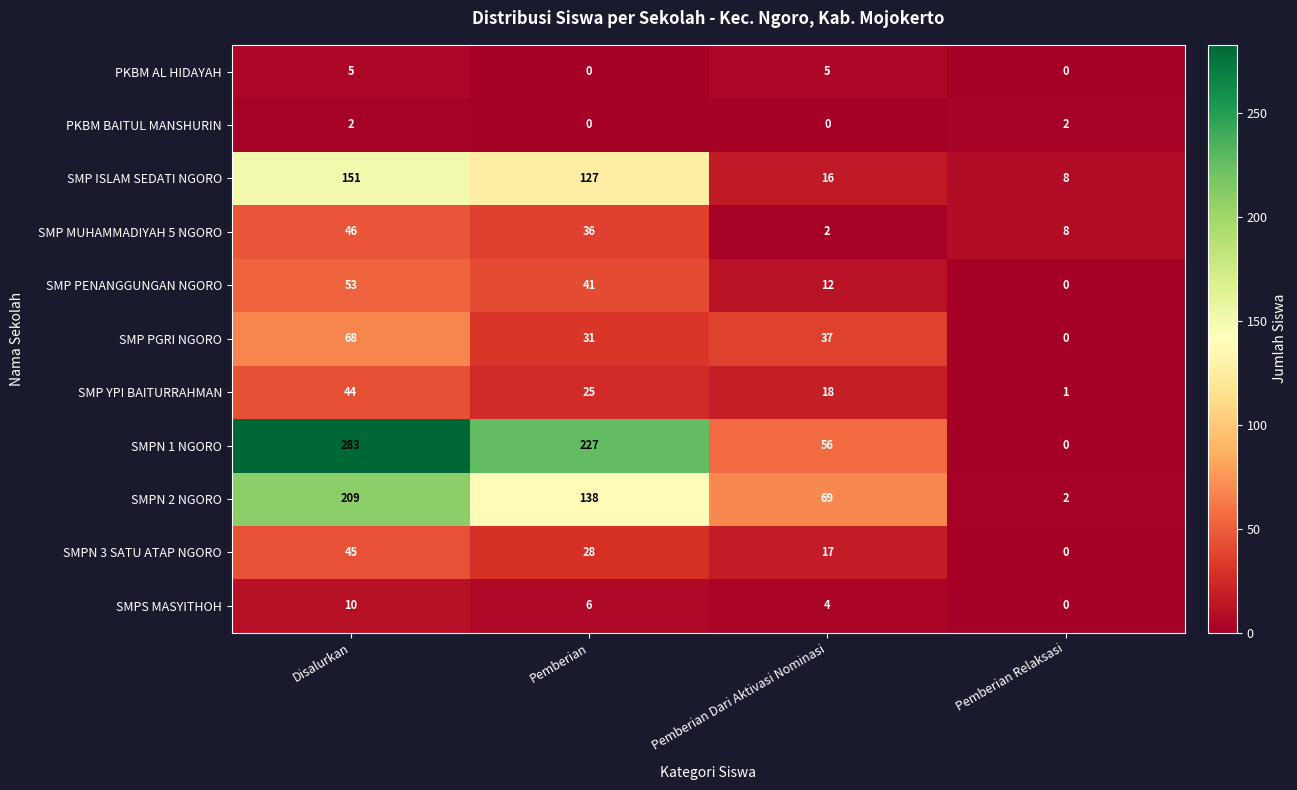

Is the value of PKBM AL HIDAYAH at Pemberian Relaksasi greater than the value of SMPN 3 SATU ATAP NGORO at Disalurkan?

No